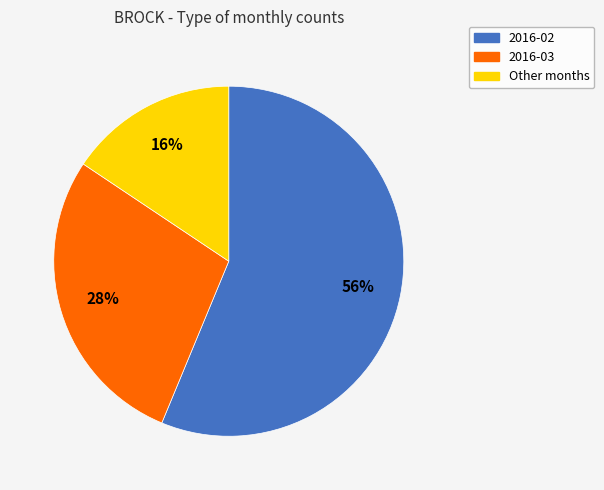

Count the number of slices in the pie.

3